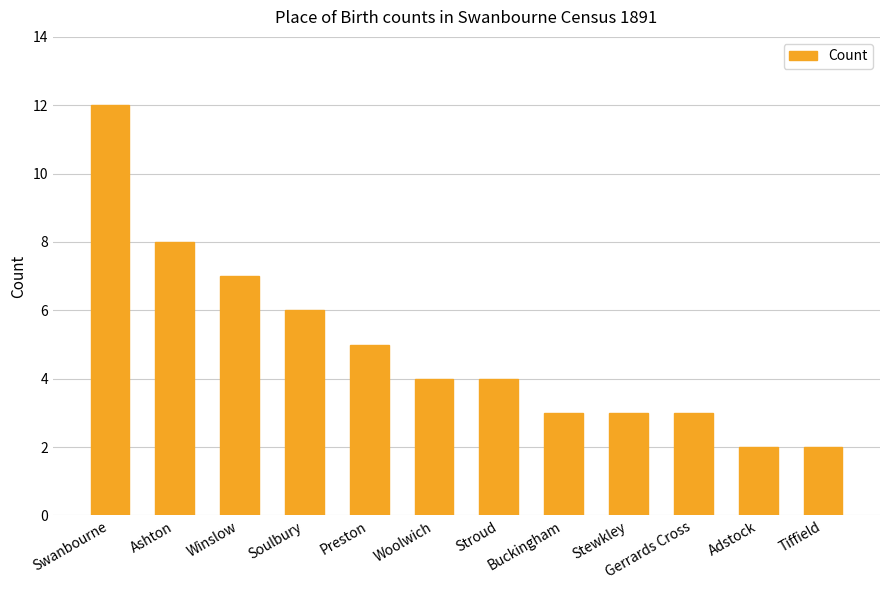

What is the greatest value displayed?

12